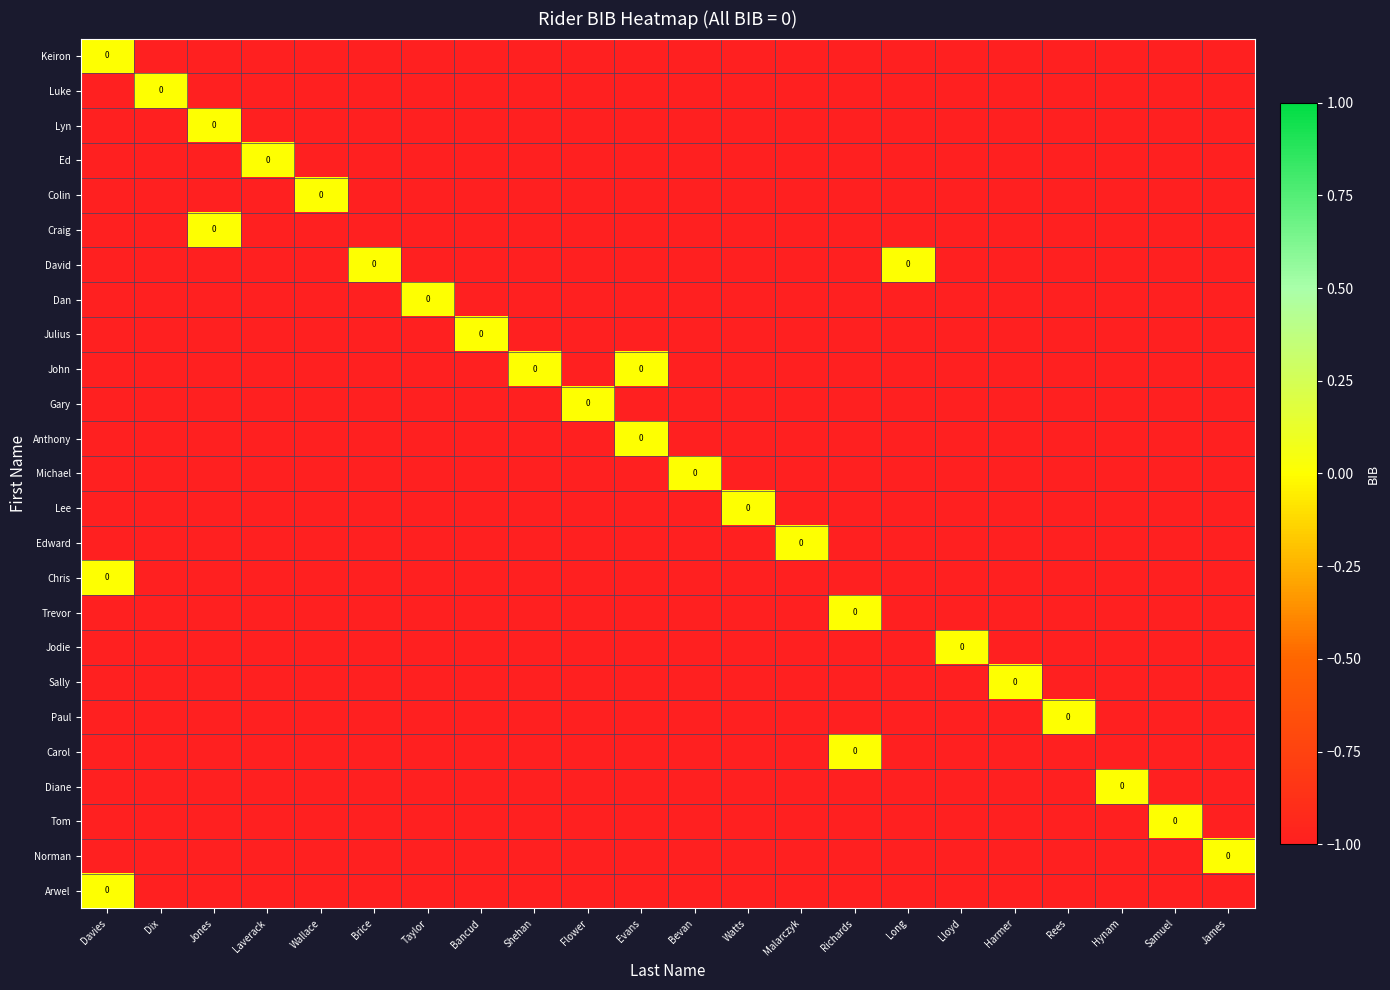

Count the number of data series in this chart.

25